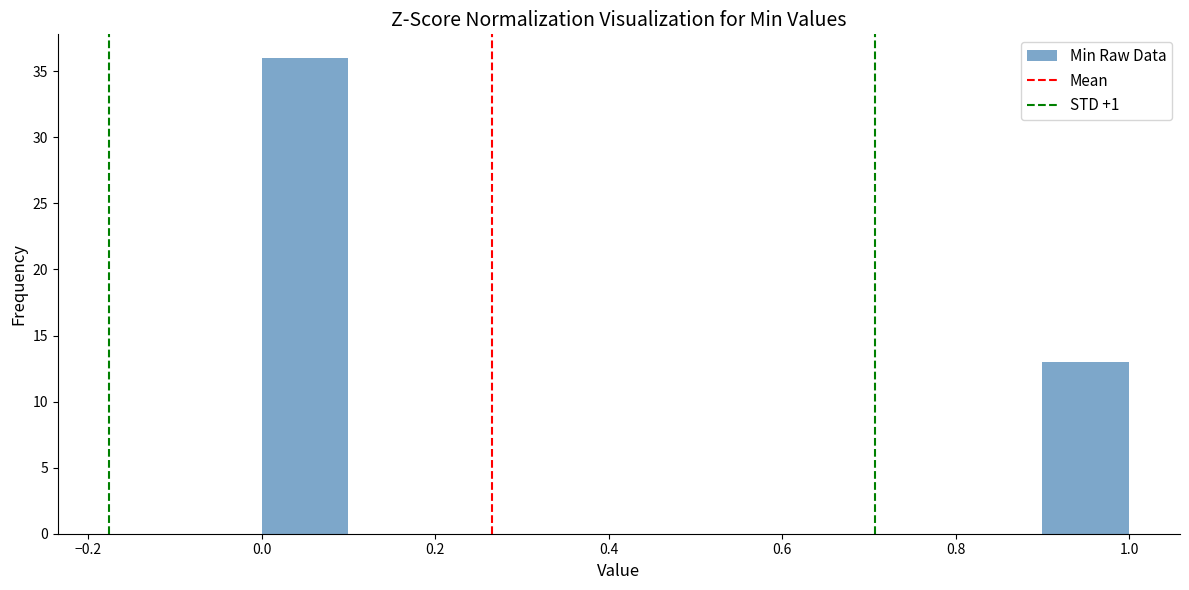

Reading left to right, list every bar in this chart as the range it spans on the x-axis followed by its height. The values are not printed on the chart, so give them approximately, as read against the axis.

0.0 to 0.1: 36
0.1 to 0.2: 0
0.2 to 0.3: 0
0.3 to 0.4: 0
0.4 to 0.5: 0
0.5 to 0.6: 0
0.6 to 0.7: 0
0.7 to 0.8: 0
0.8 to 0.9: 0
0.9 to 1.0: 13